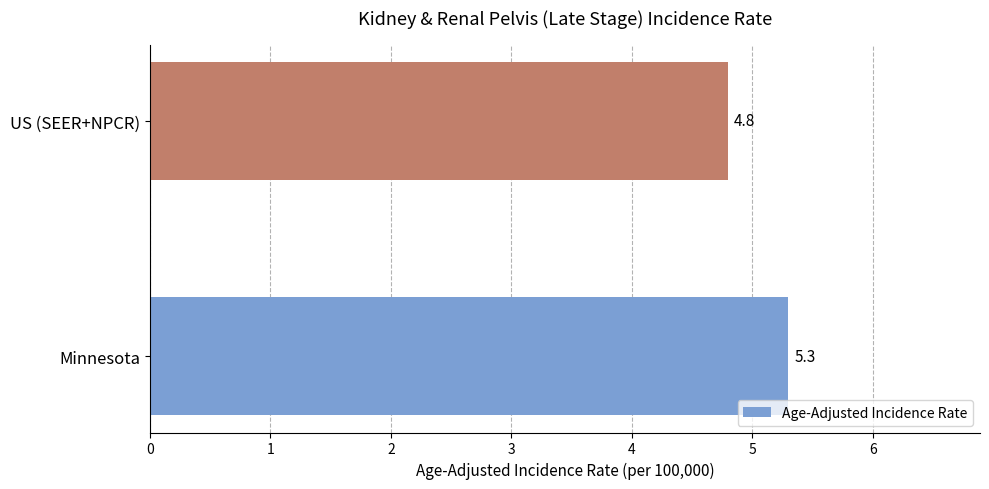

What is the maximum value shown in the chart?

5.3